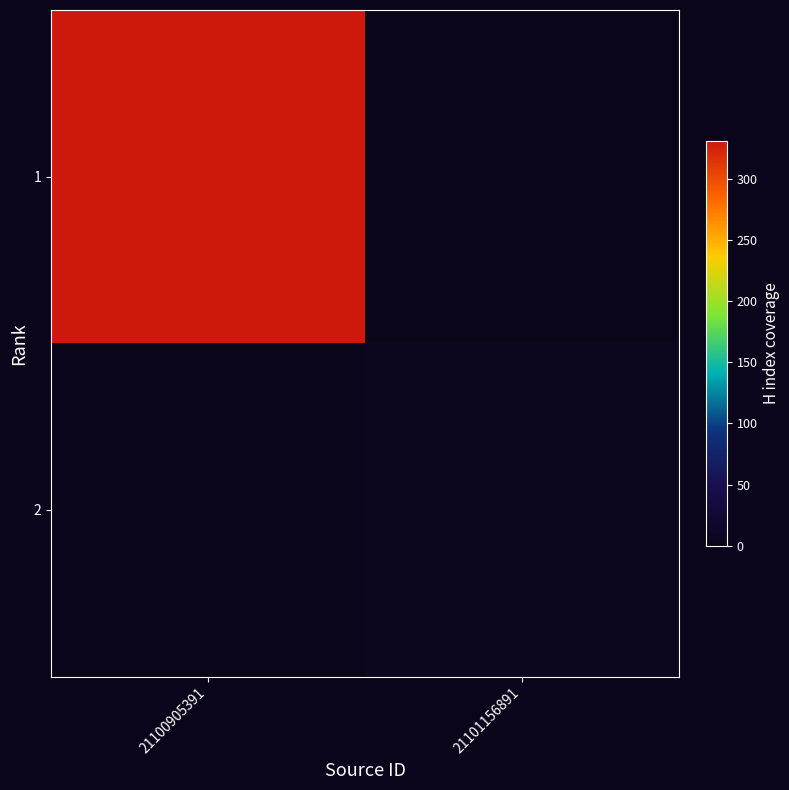

Which series has the widest spread of values?

1